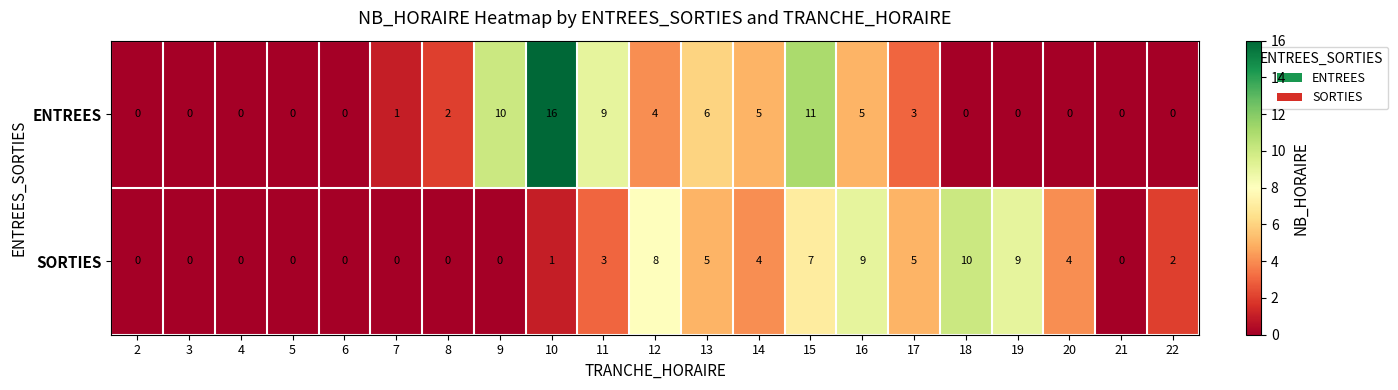

What is the difference between the highest and lowest values at 15?

4